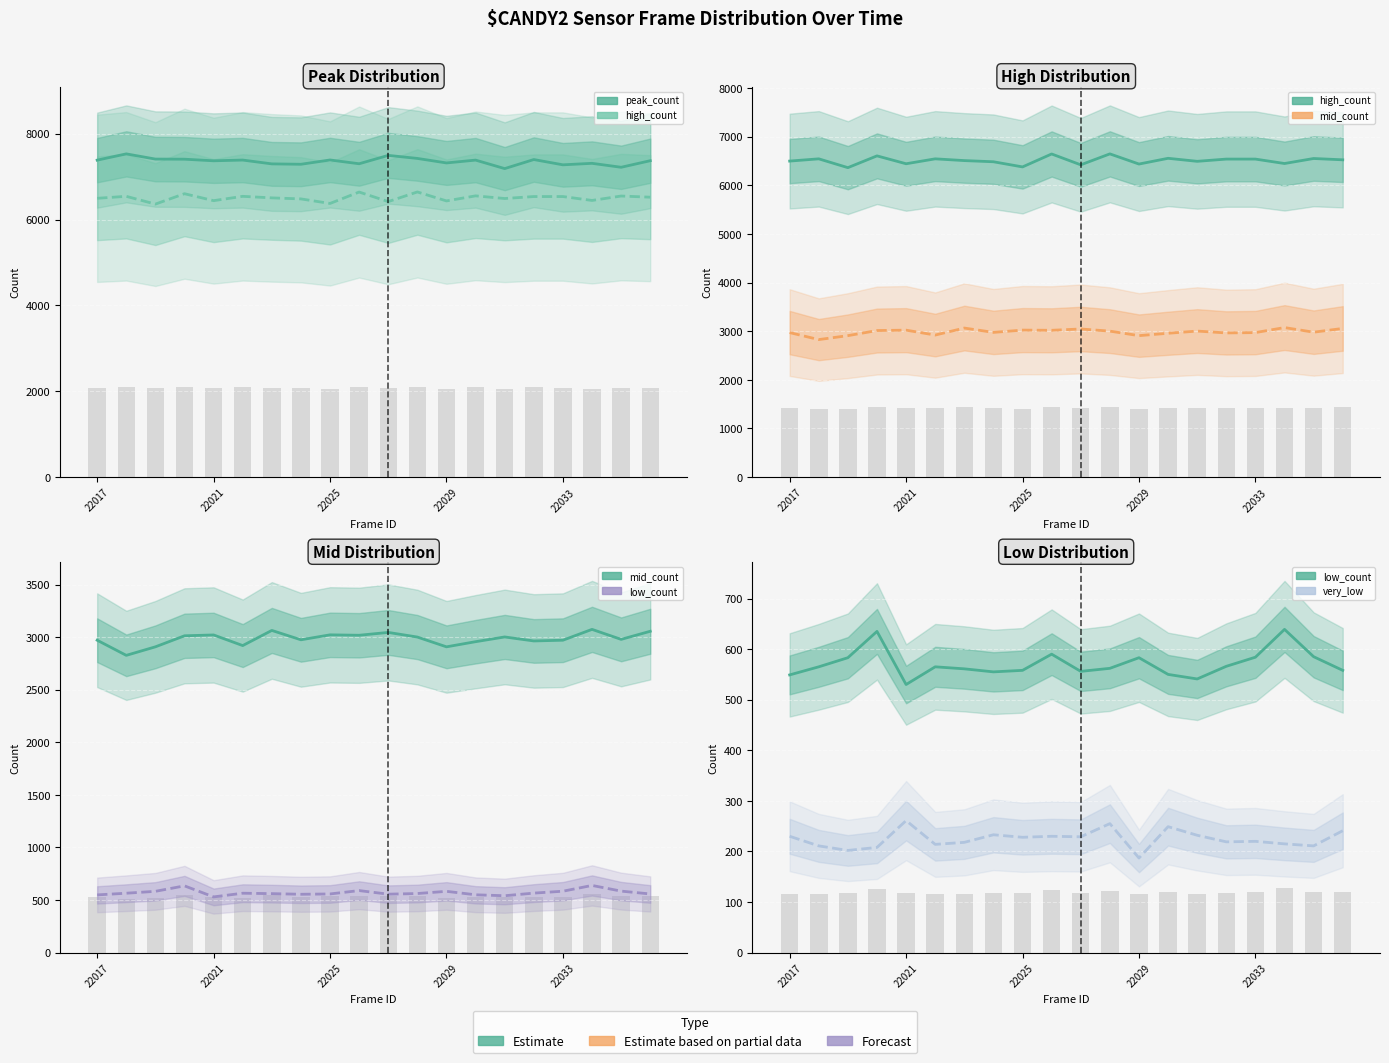

List the labels in order of mid_count value, largest first.

17, 6, 19, 10, 8, 22033, 9, 22029, 14, 11, 18, 7, 22017, 16, 15, 13, 5, 22025, 12, 22021